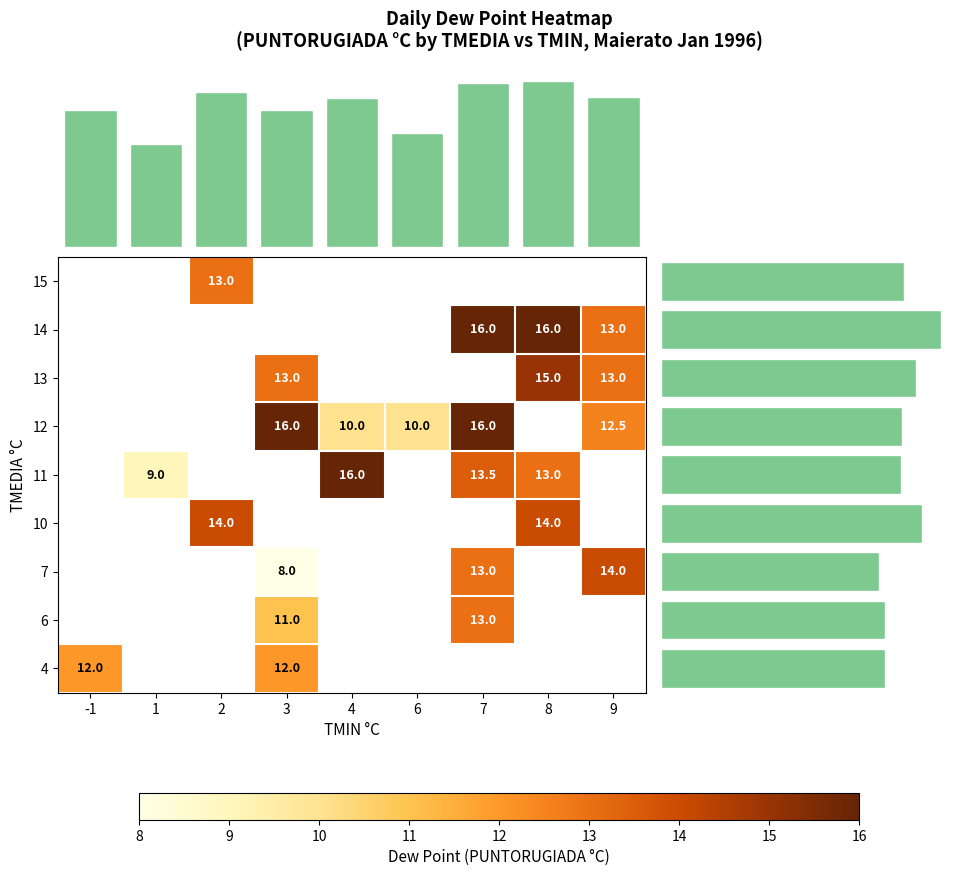

What is the sum of the 11 values at 1 and 8?

22.0